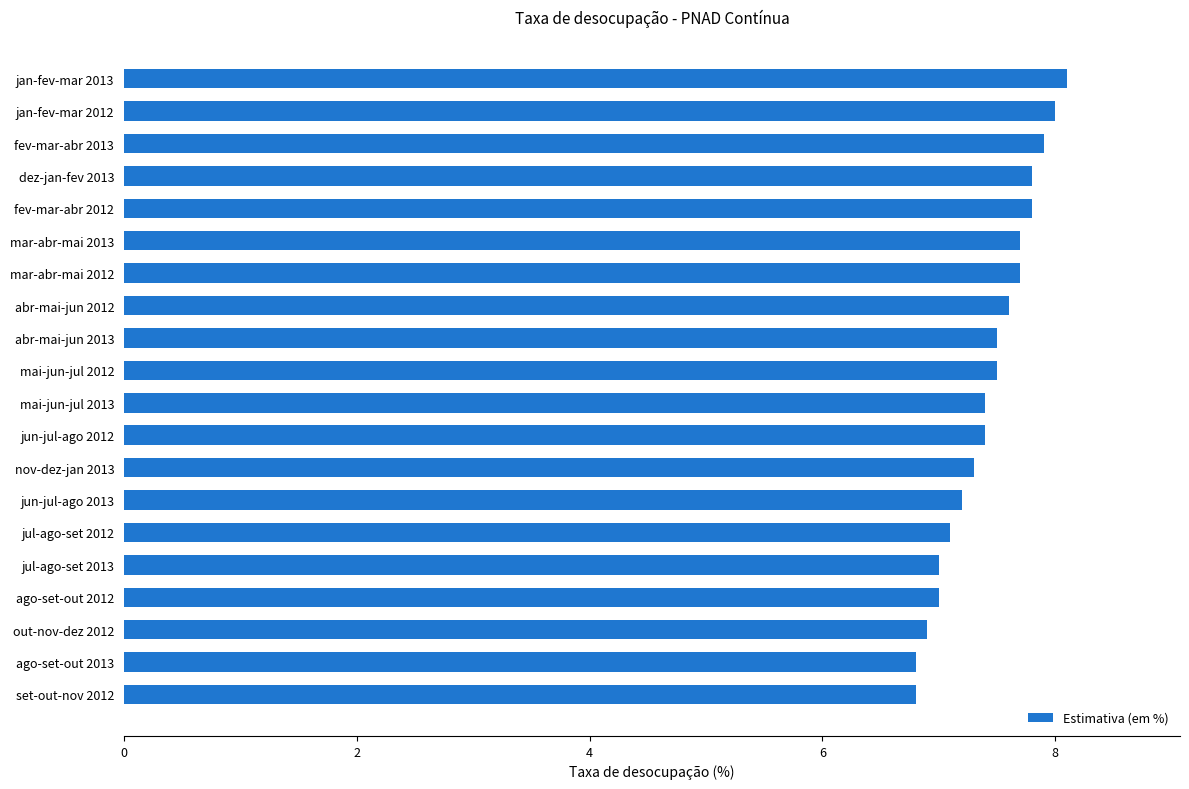

What is the approximate value at fev-mar-abr 2012?

7.8